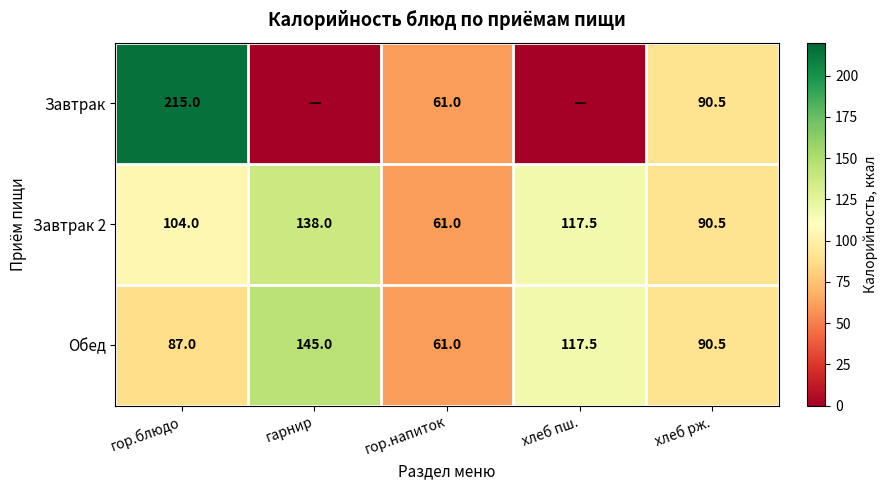

List the labels in order of Обед value, largest first.

гарнир, хлеб пш., хлеб рж., гор.блюдо, гор.напиток